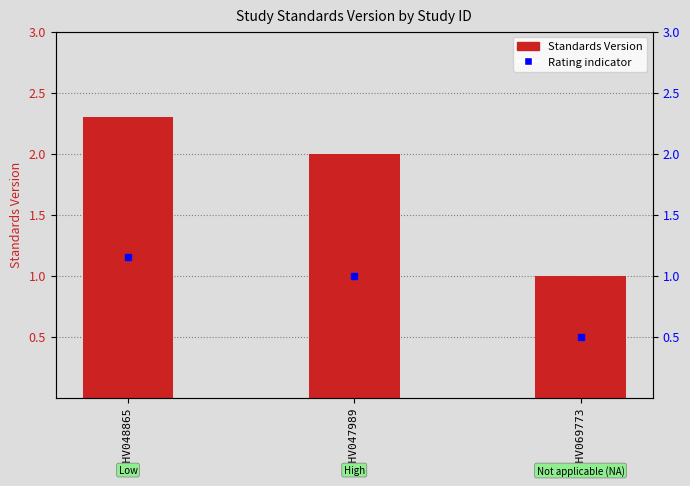

Which category has the highest value across all series?

WWHV048865